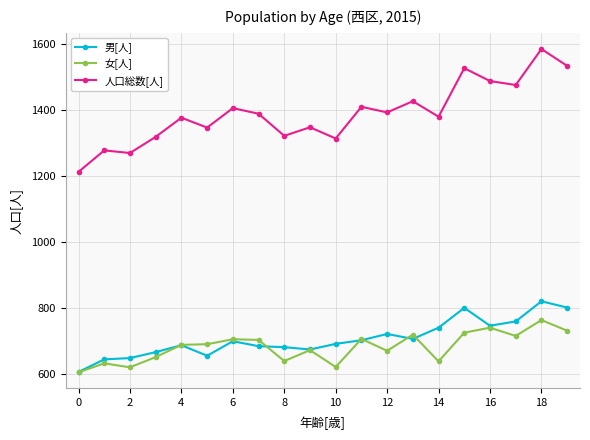

What is the maximum value shown in the chart?

1585